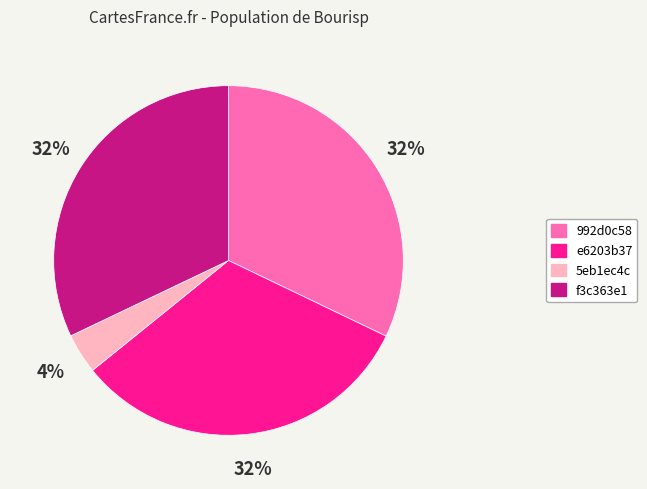

Which category has the smallest portion of the pie?

5eb1ec4c